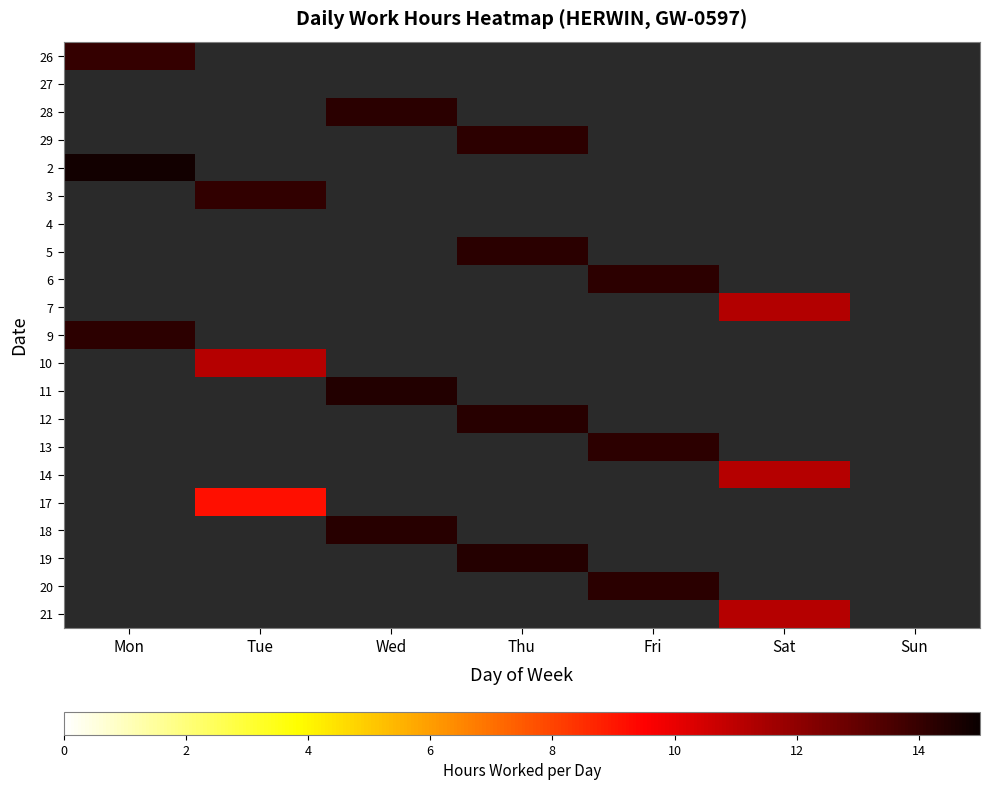

Is the value of 27 at Sun greater than the value of 2 at Thu?

No